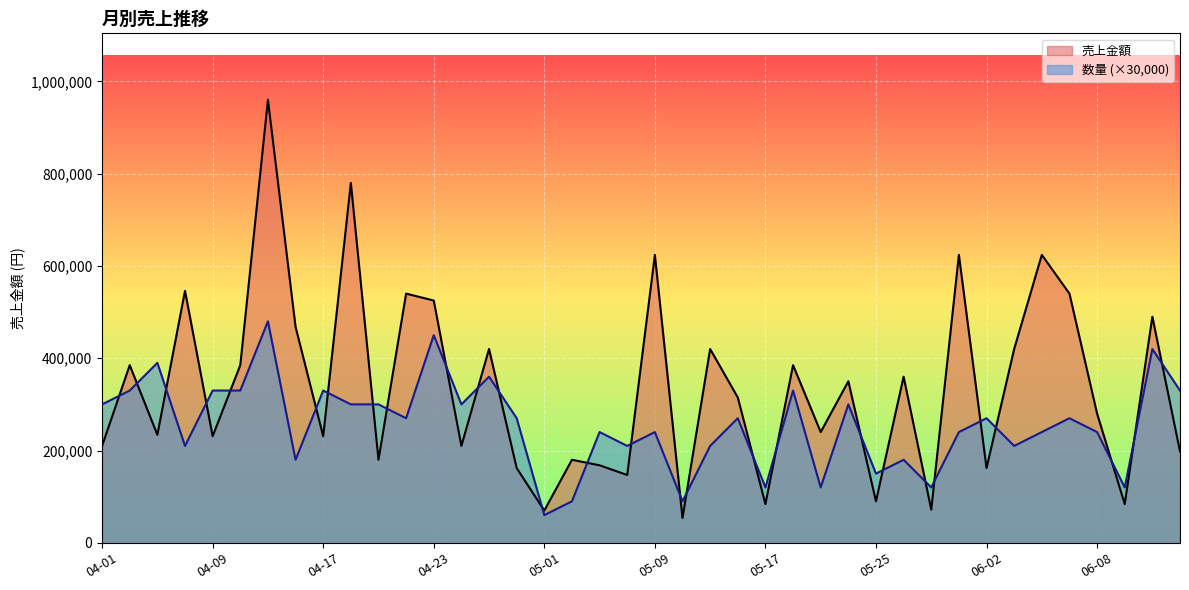

What is the label of the 8th point from the left?

04-15